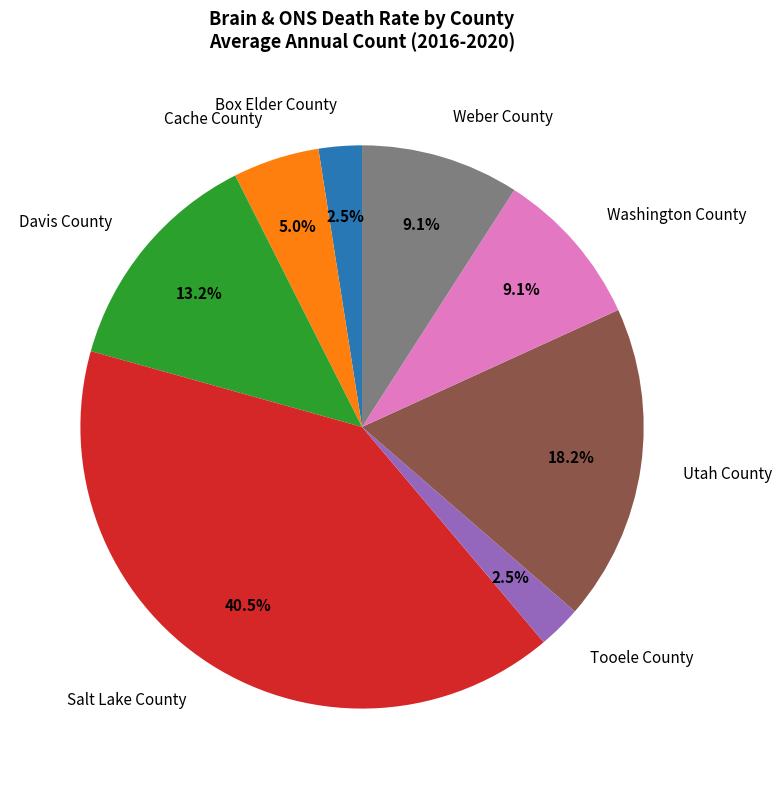

Is there a majority slice in this chart?

No